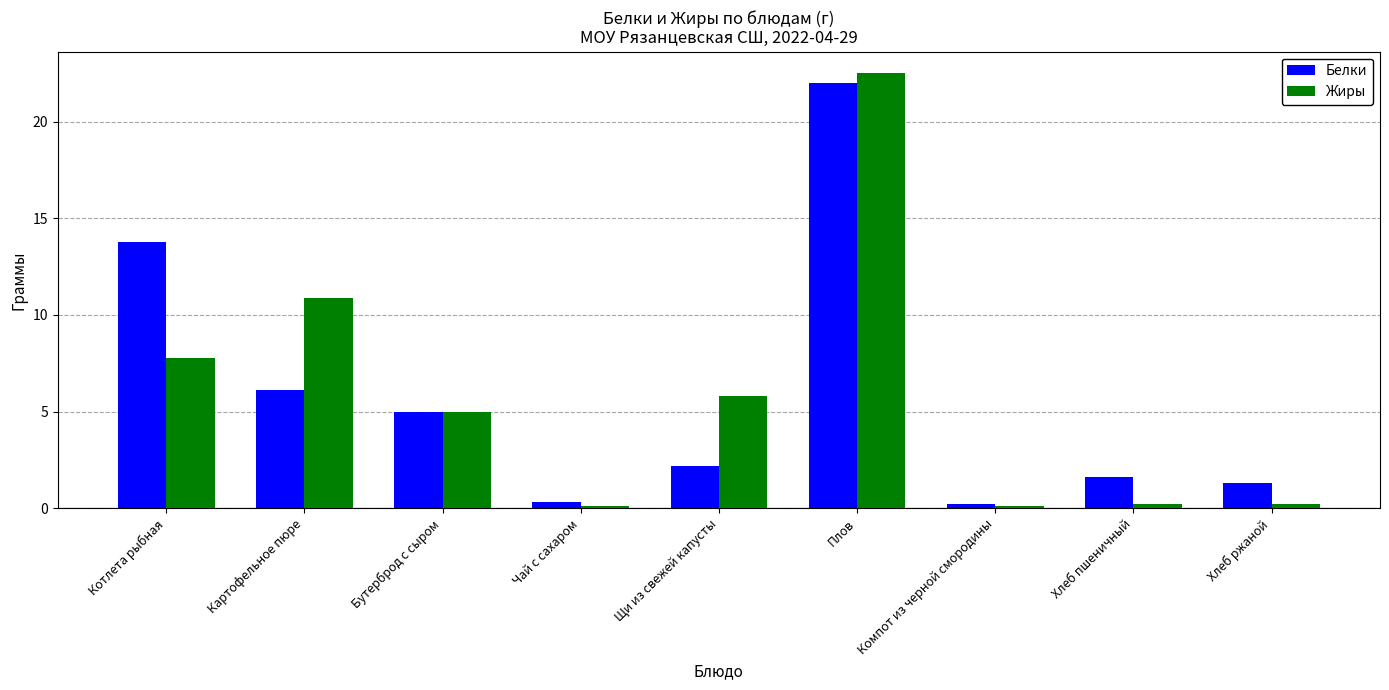

What is the difference between the second highest and second lowest values in the Жиры series?

10.8